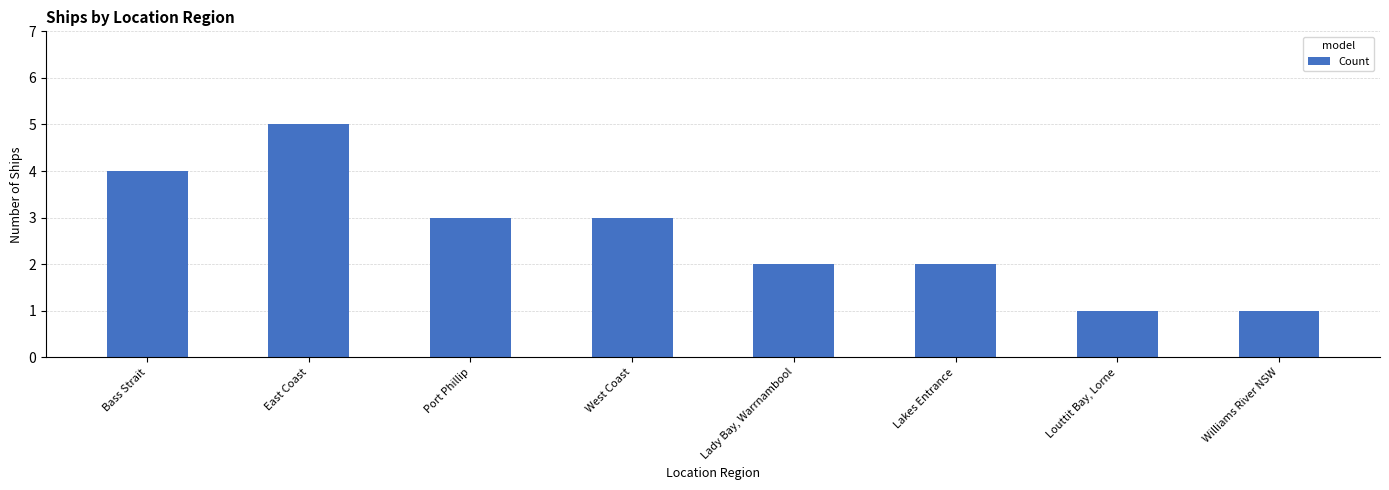

The chart shows a value of 3 at Lady Bay, Warrnambool. True or false?

False